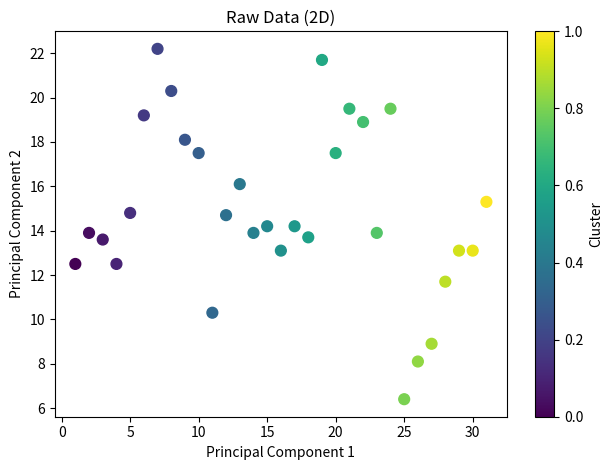

What is the range of Y values (max minus min)?

15.8